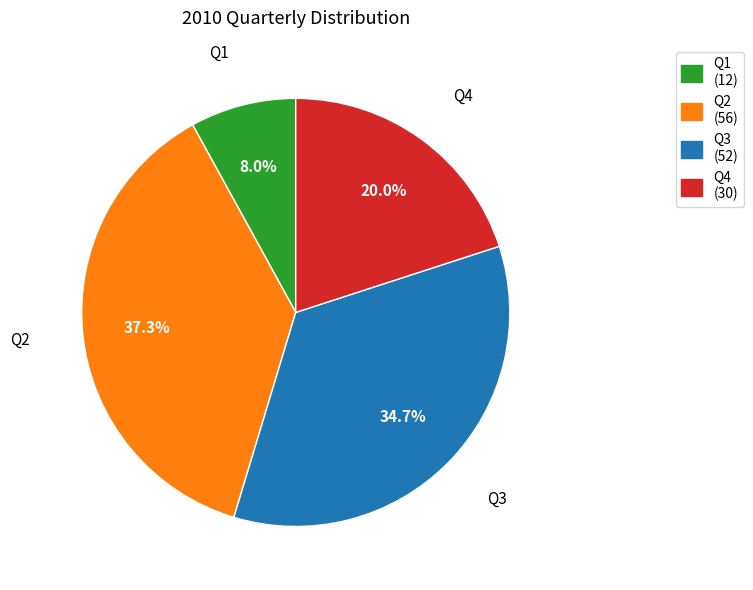

What percentage is NOT represented by Q4?

80.0%